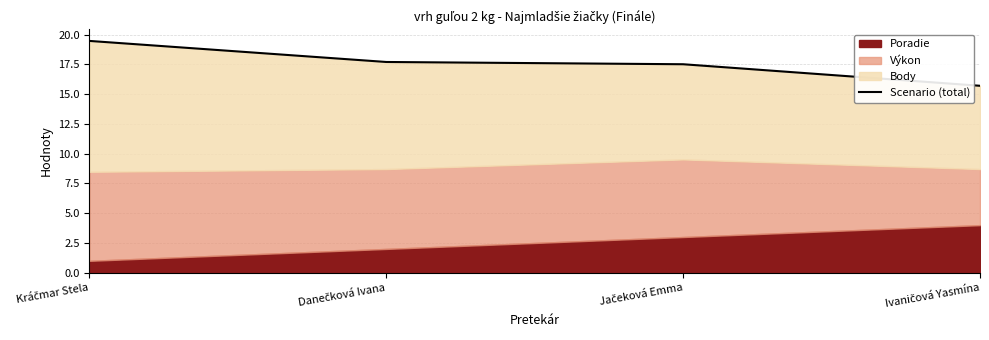

Does the chart display data point markers on the line(s)?

No